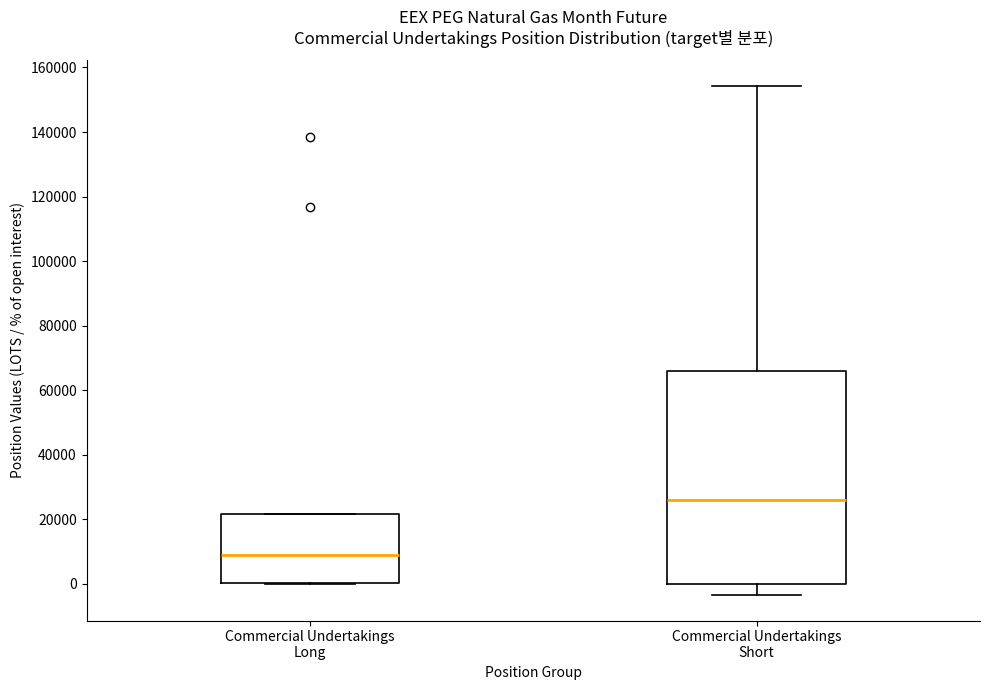

Where does the median line of the box for Commercial Undertakings Long sit on the y-axis? The values are not printed on the chart, so give them approximately, as read against the axis.

8000